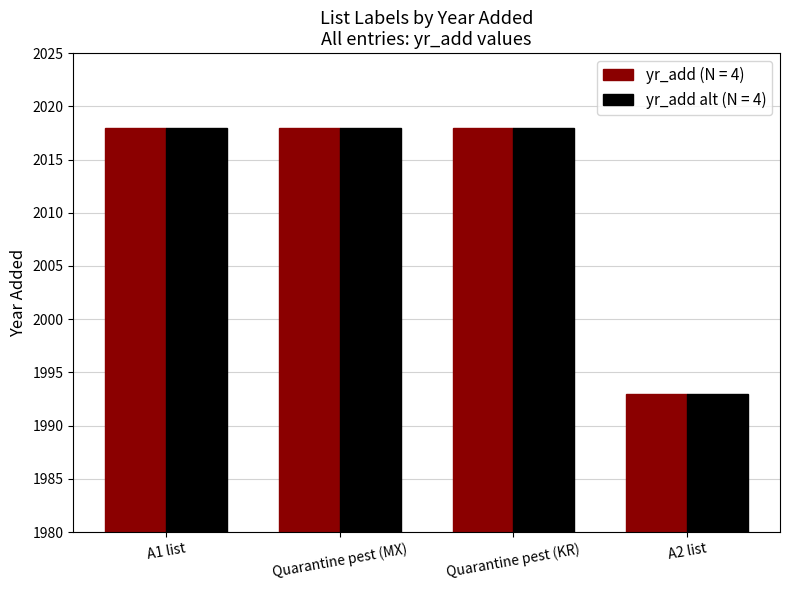

Is it true that yr_add (N = 4) equals 2833 at A1 list?

False